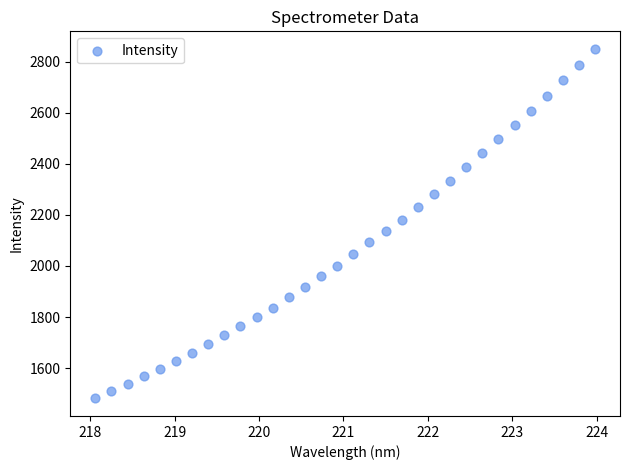

What is the range of X values (max minus min)?

5.9